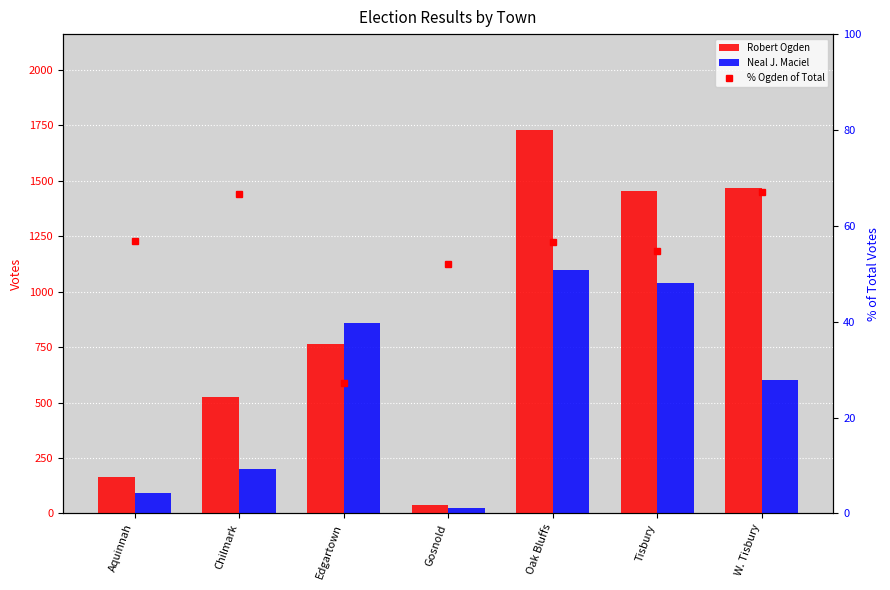

Reading left to right, extract all data points from this chart.

Robert Ogden: Aquinnah=163.0	Chilmark=525.0	Edgartown=762.0	Gosnold=37.0	Oak Bluffs=1729.0	Tisbury=1452.0	W. Tisbury=1468.0
Neal J. Maciel: Aquinnah=91.0	Chilmark=199.0	Edgartown=858.0	Gosnold=24.0	Oak Bluffs=1096.0	Tisbury=1038.0	W. Tisbury=601.0
% Ogden of Total: Aquinnah=56.8	Chilmark=66.6	Edgartown=27.1	Gosnold=52.1	Oak Bluffs=56.7	Tisbury=54.7	W. Tisbury=67.0